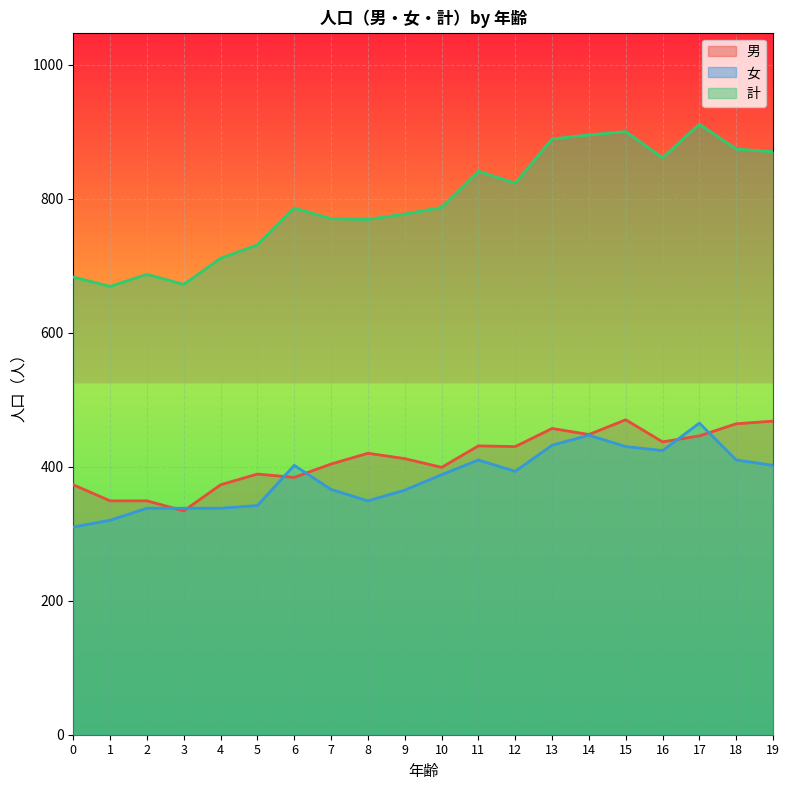

In 女, how many points are lower than both neighbors (excluding endpoints)?

3